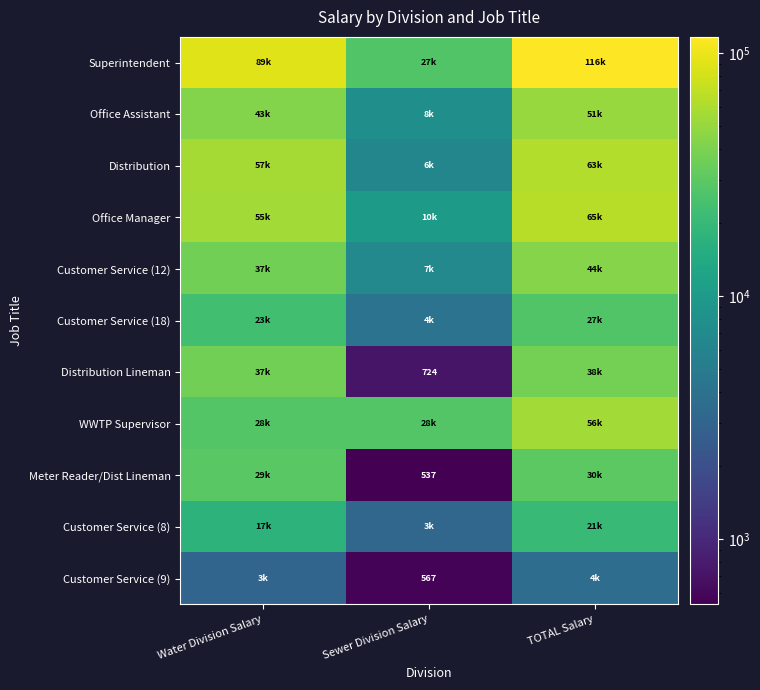

Which series changed the most between Water Division Salary and Sewer Division Salary?

Superintendent